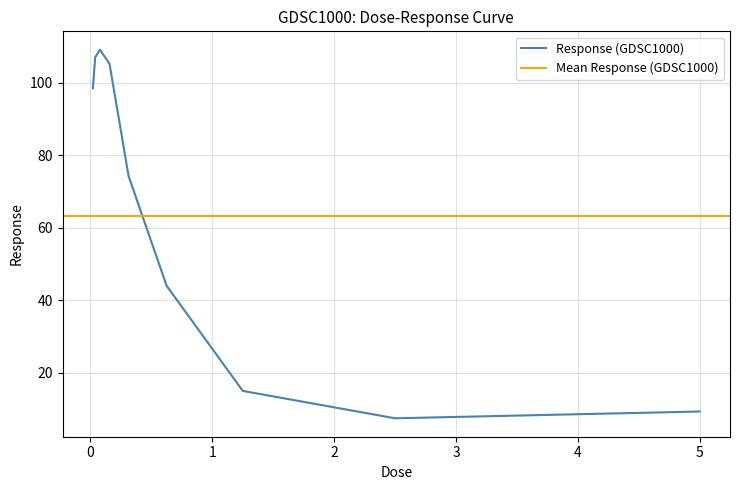

Where is the data nearest to the value 58?

0.625